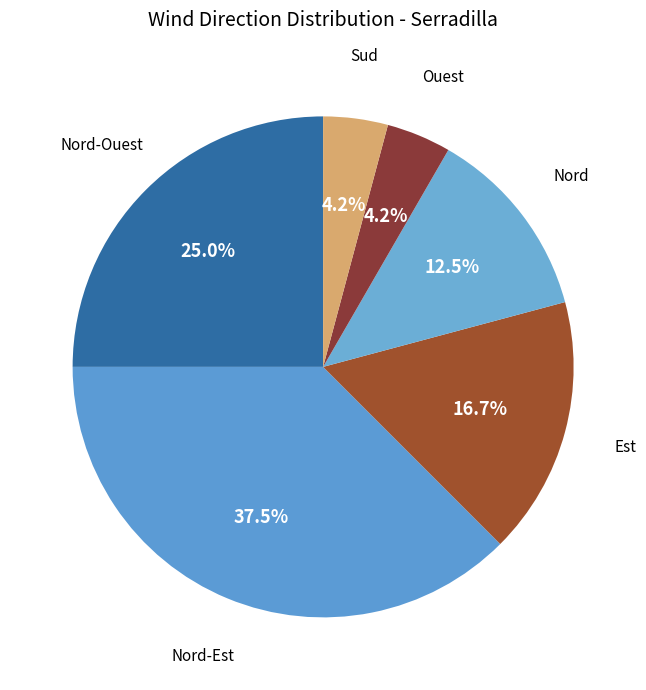

How much of the chart is everything except Nord?

87.5%